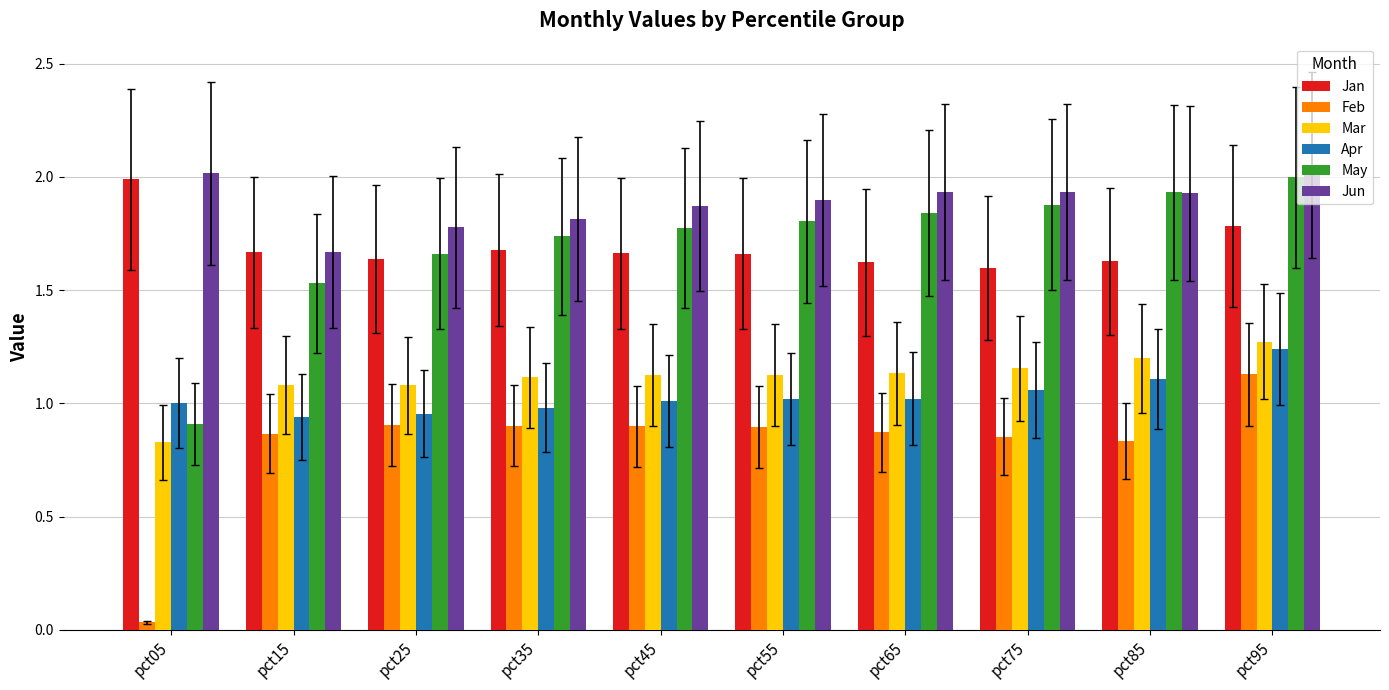

Where is Jun nearest to the value 1?

pct15